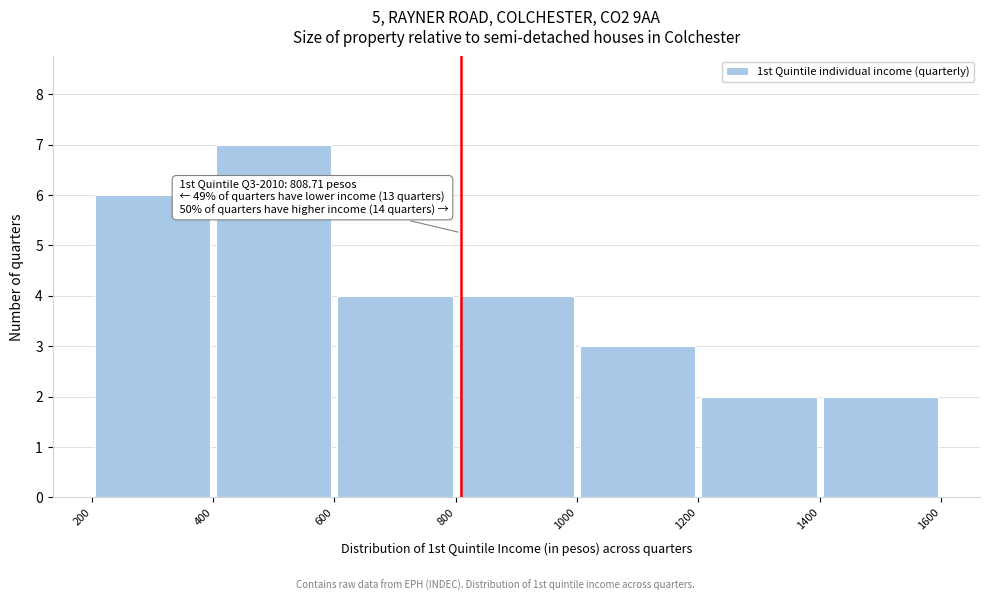

Over which range of the x-axis is the bar tallest?

400 to 600